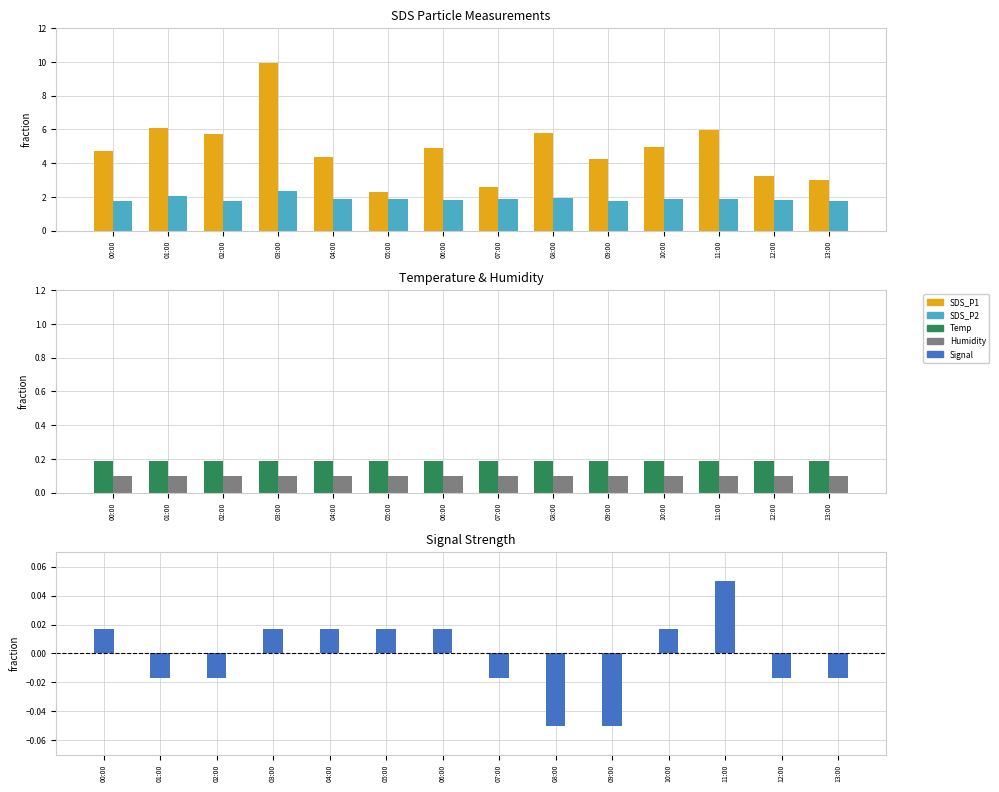

Which series has the largest range (max minus min)?

SDS_P1